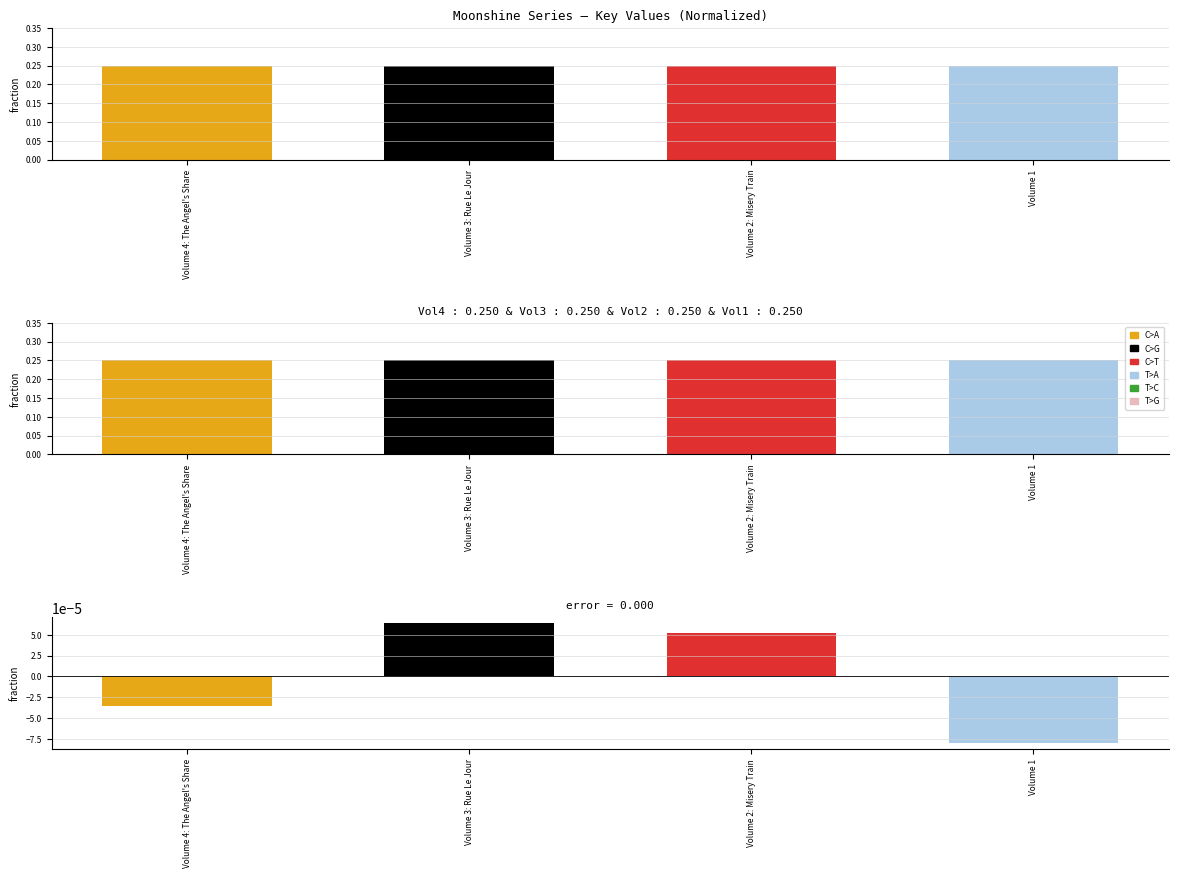

What is the sum of all values?

1.0